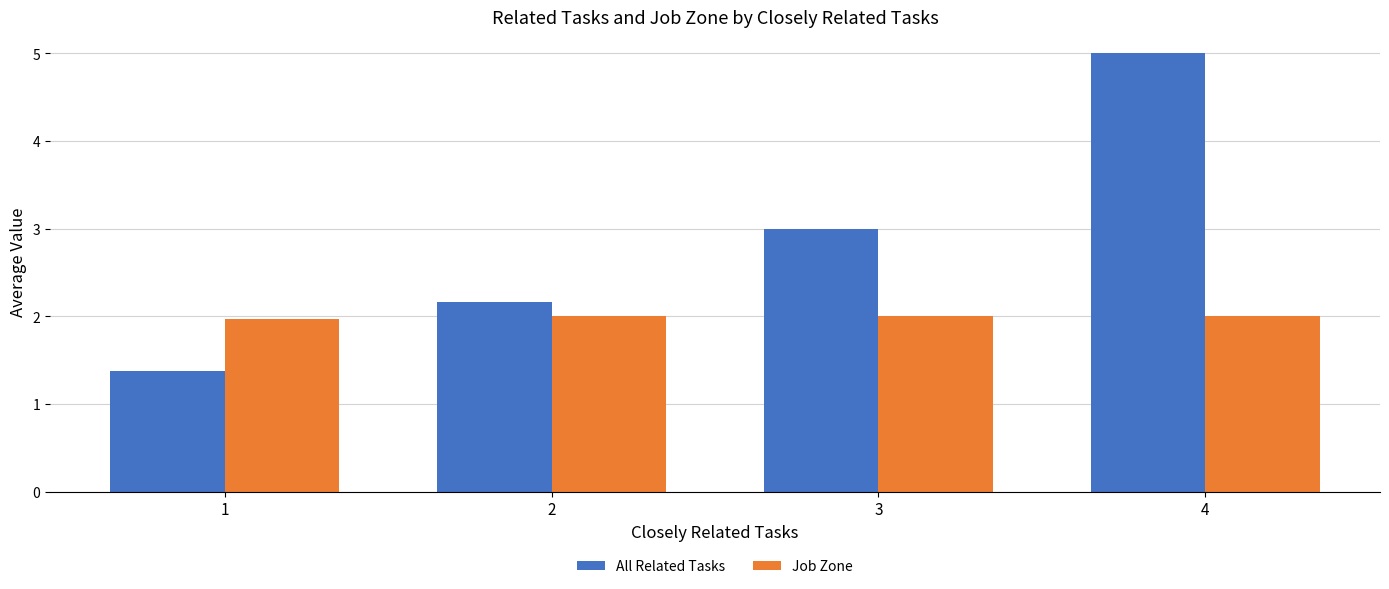

List the series in order of their overall mean, lowest first.

Job Zone, All Related Tasks